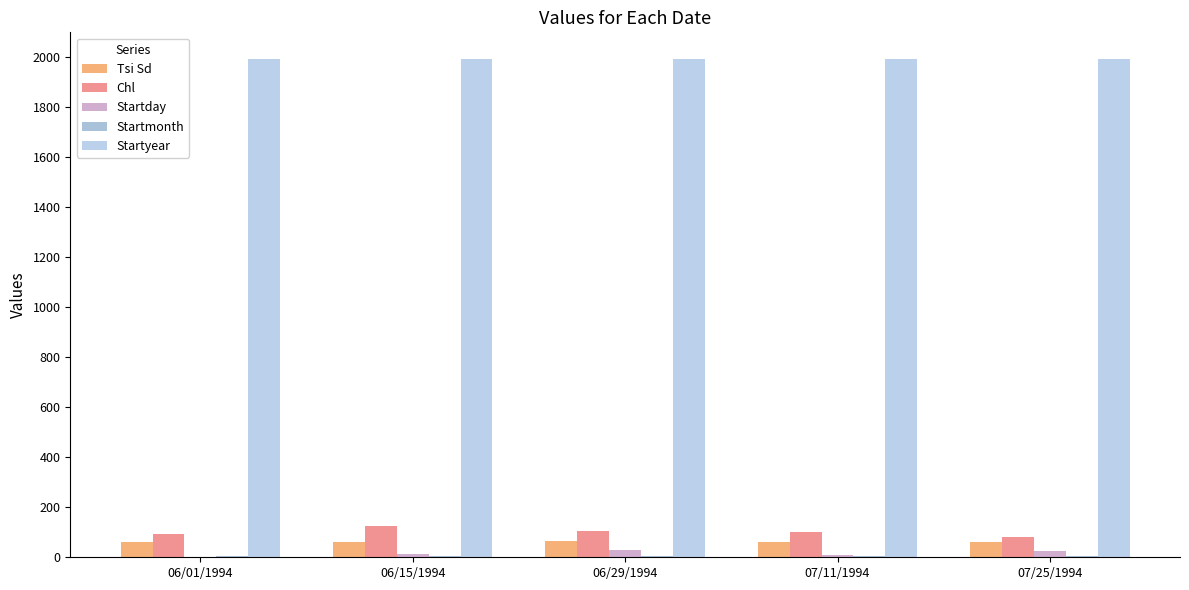

How many groups of bars are there?

5